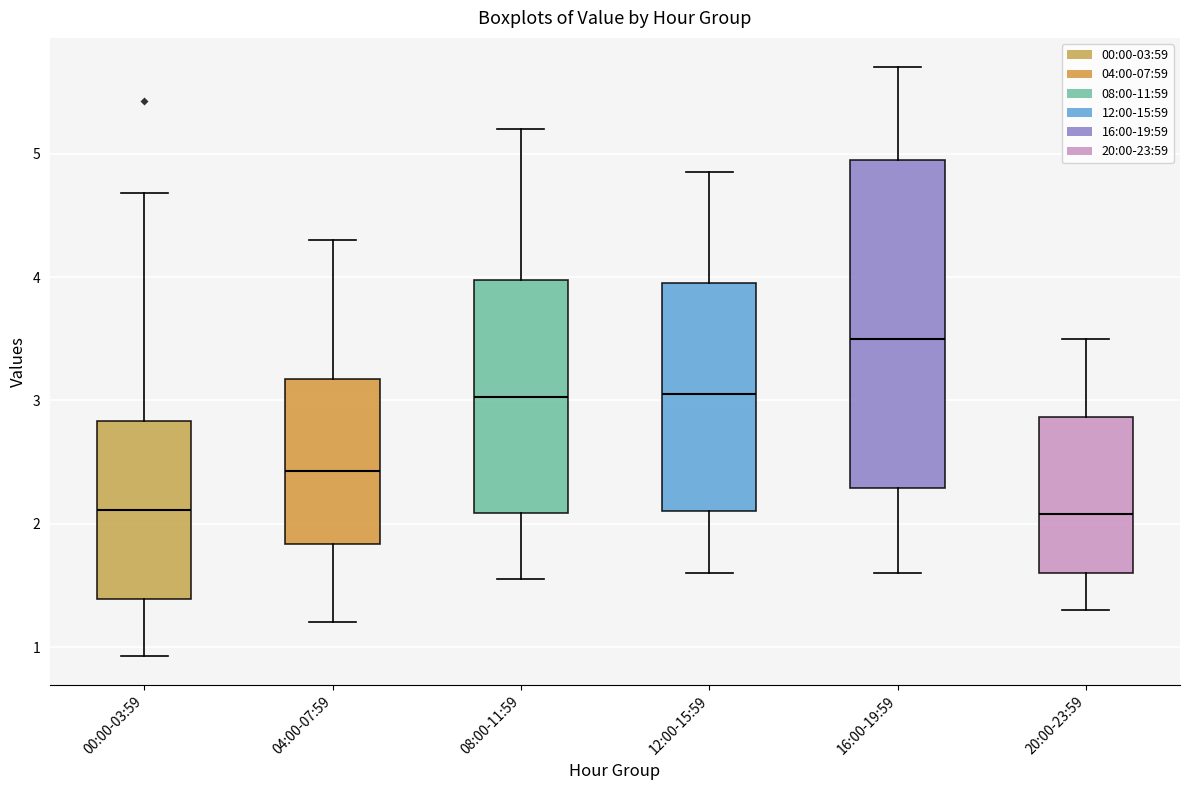

Where is the upper edge of the box for 00:00-03:59 on the y-axis? The values are not printed on the chart, so give them approximately, as read against the axis.

2.8